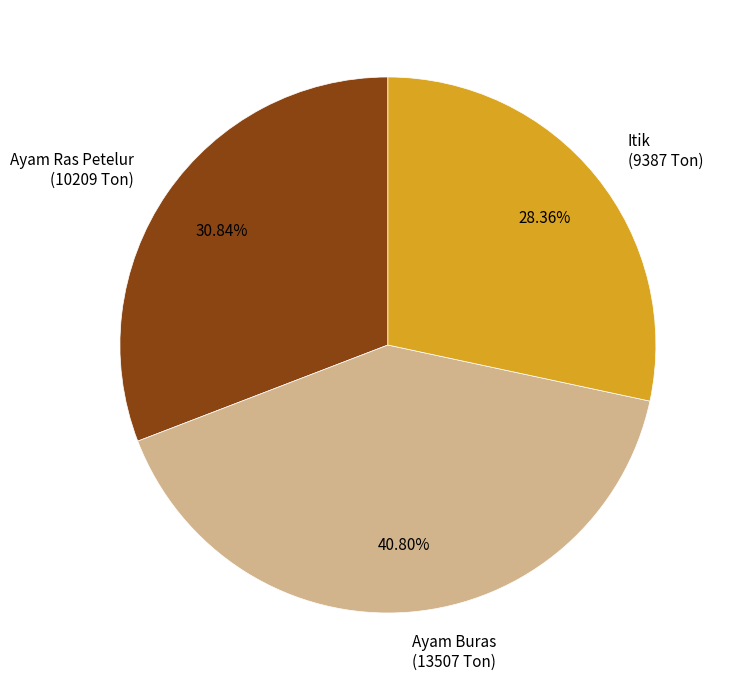

How many slices are in this pie chart?

3